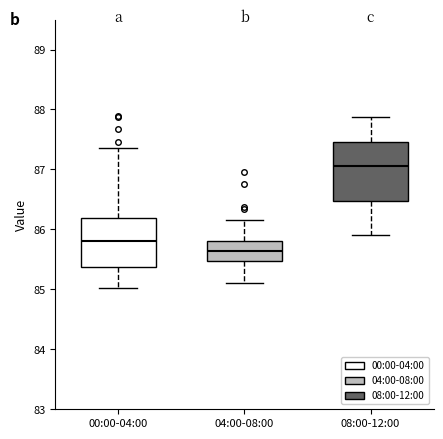

Reading left to right, transcribe this box plot: for each box, give where its median line is, the range the box spans, and where its two whiskers end, as read against the y-axis. The values are not printed on the chart, so give them approximately, as read against the axis.

00:00-04:00: median 85.8, box 85.4 to 86.2, whiskers 85.0 to 87.4
04:00-08:00: median 85.6, box 85.5 to 85.8, whiskers 85.1 to 86.2
08:00-12:00: median 87.1, box 86.5 to 87.5, whiskers 85.9 to 87.9